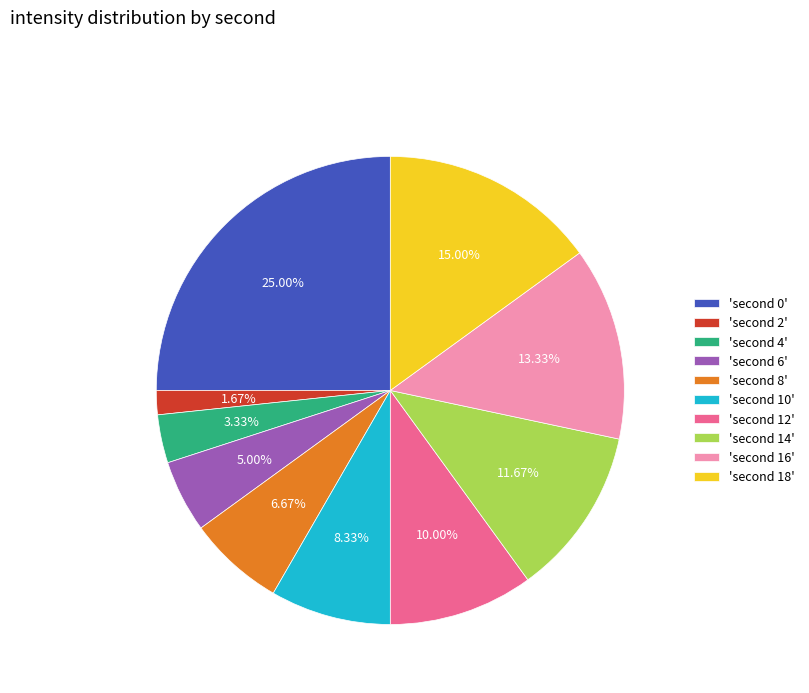

Rank the categories by value from highest to lowest.

'second 0', 'second 18', 'second 16', 'second 14', 'second 12', 'second 10', 'second 8', 'second 6', 'second 4', 'second 2'